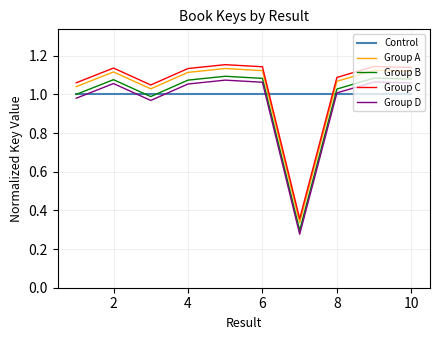

True or false: Group C and Group A cross at least once.

False